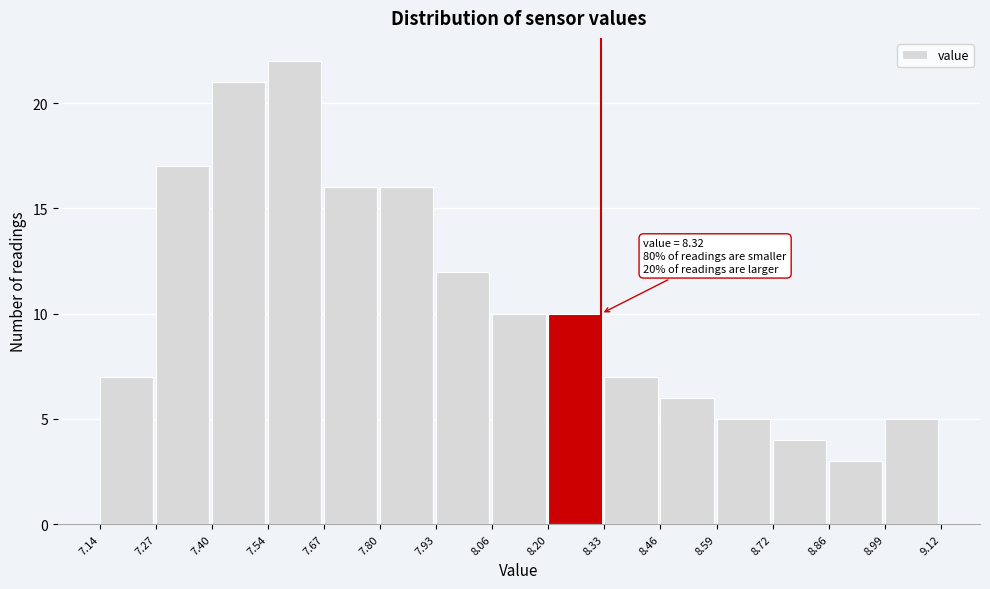

Which range on the x-axis has the tallest bar?

7.54 to 7.67